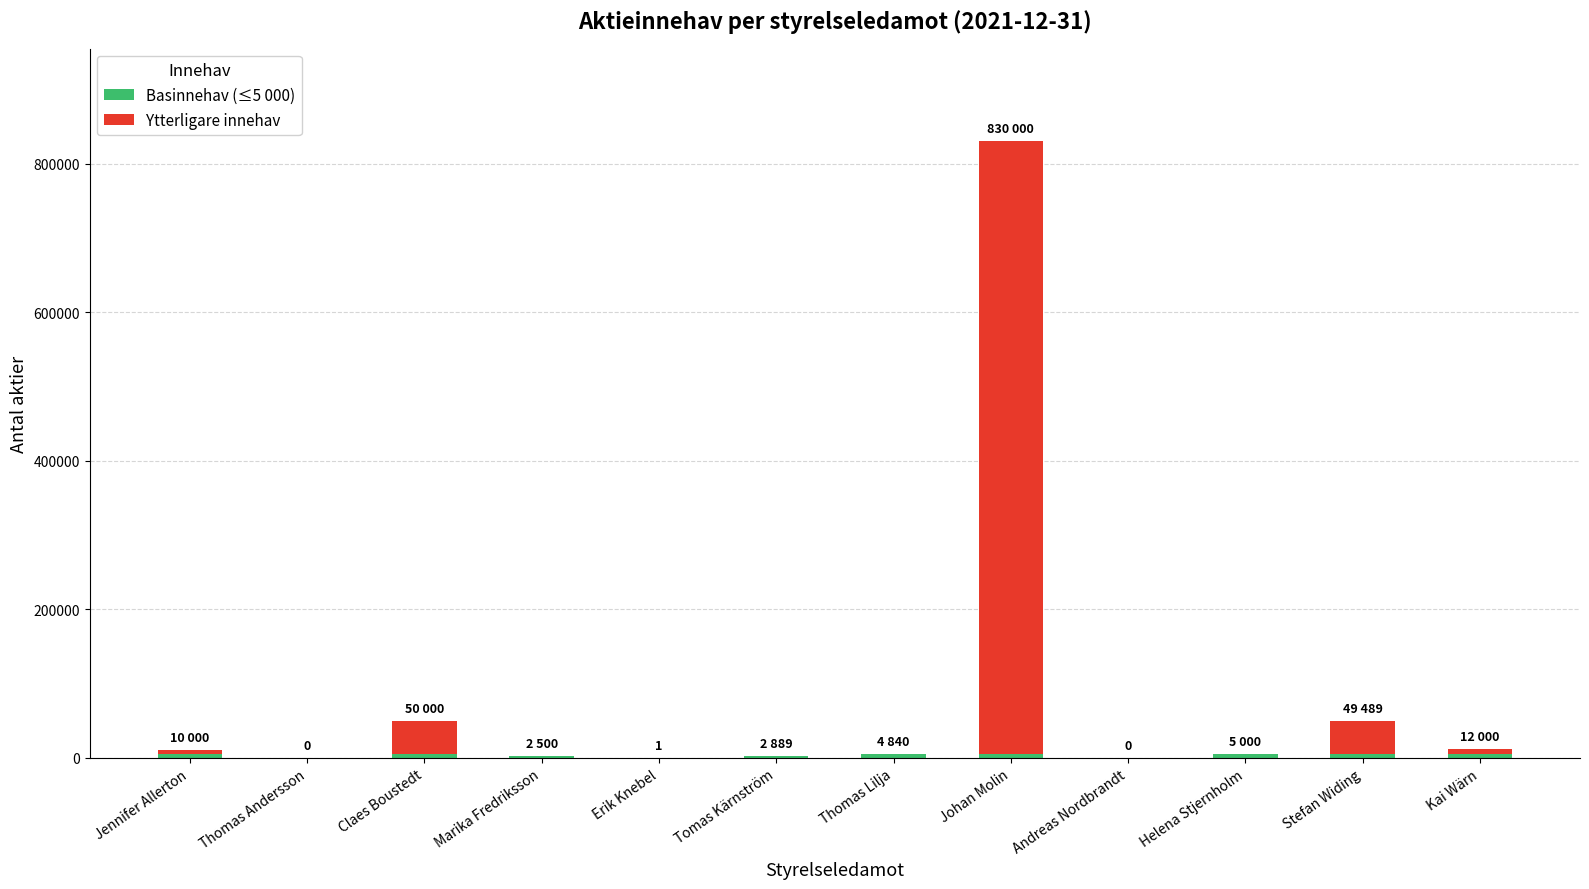

At which category is the sum across all series the highest?

Johan Molin